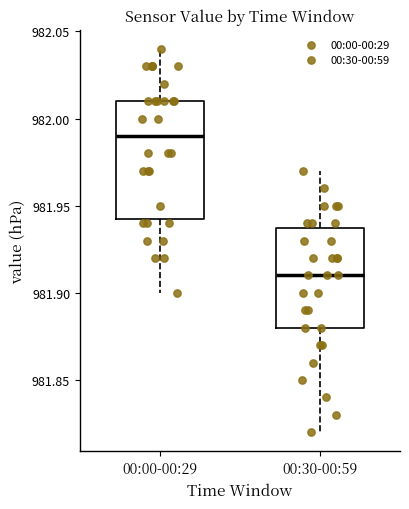

Reading left to right, transcribe this box plot: for each box, give where its median line is, the range the box spans, and where its two whiskers end, as read against the y-axis. The values are not printed on the chart, so give them approximately, as read against the axis.

00:00-00:29: median 981.990, box 981.945 to 982.010, whiskers 981.900 to 982.040
00:30-00:59: median 981.910, box 981.880 to 981.940, whiskers 981.820 to 981.970